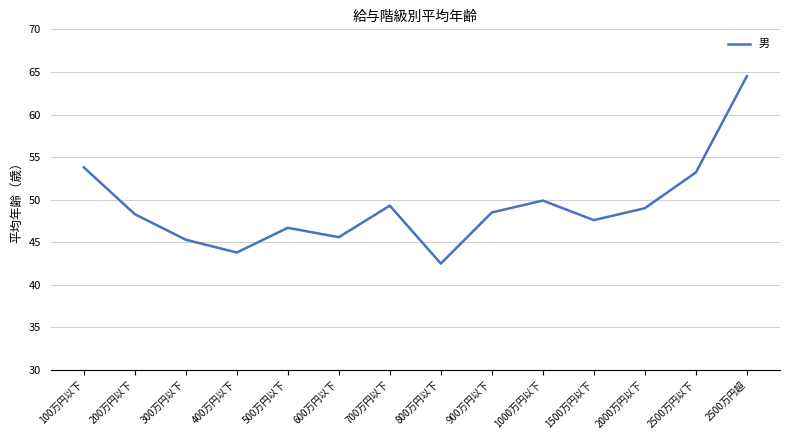

What is the approximate value at 800万円以下?

42.5